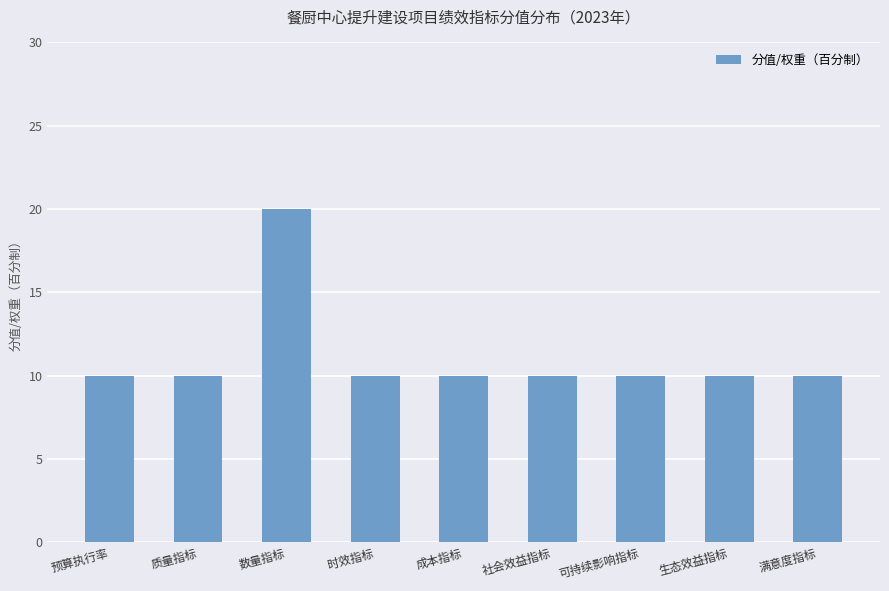

What value does the data have at 预算执行率, to the nearest 10?

10